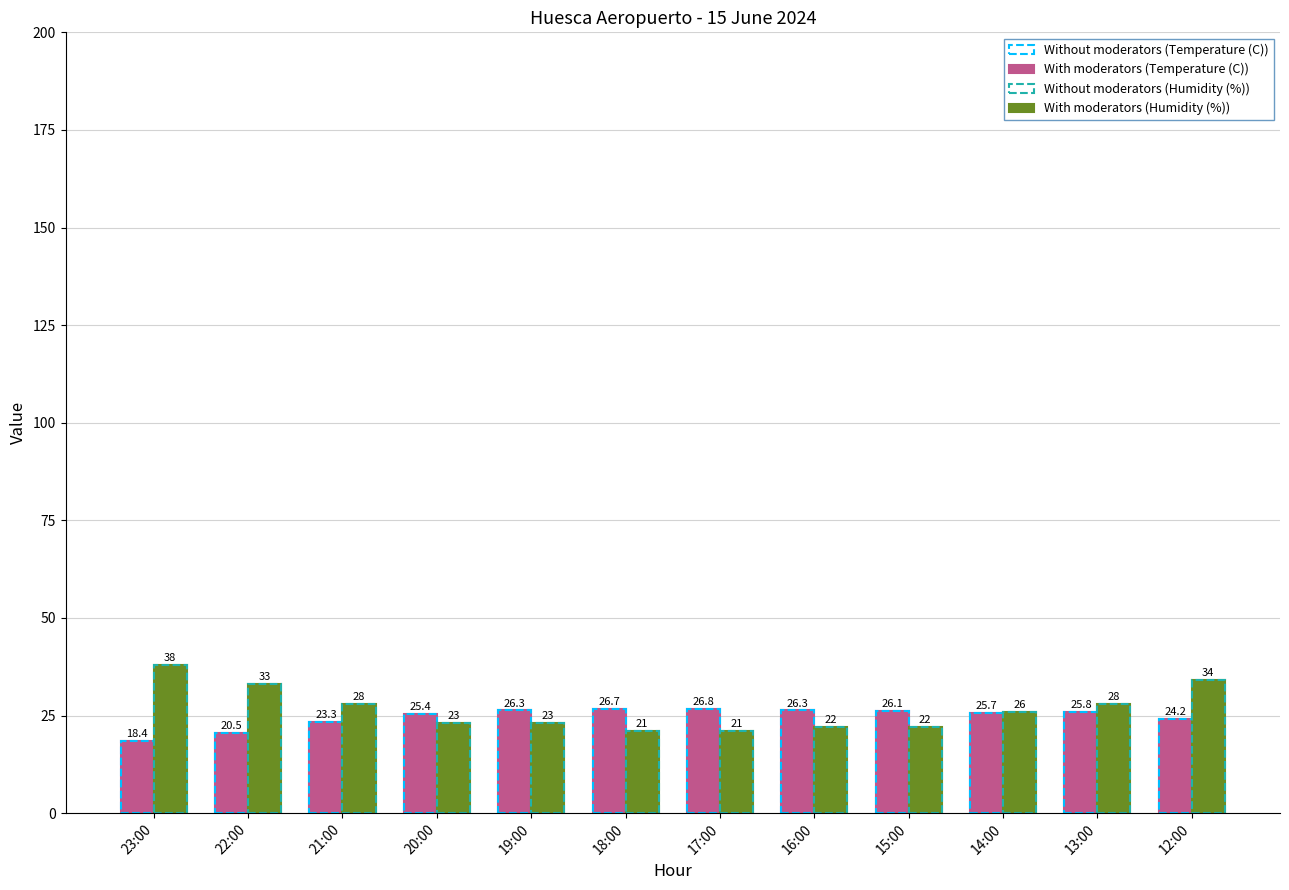

True or false: Temperature (C) (dashed) has a value of 46.3 at 16:00.

False